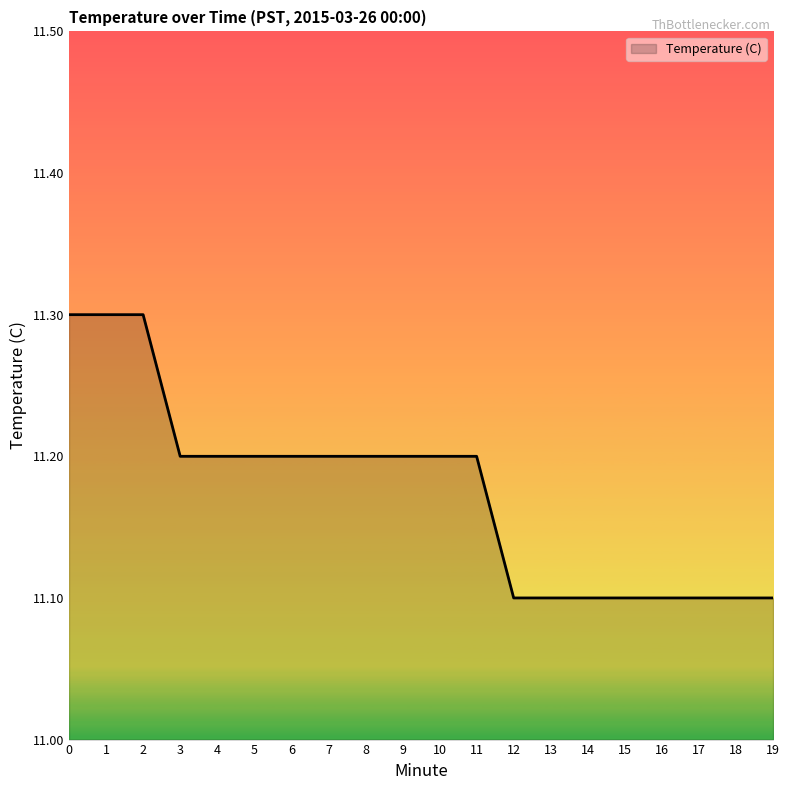

What is the minimum value shown in the chart?

11.1